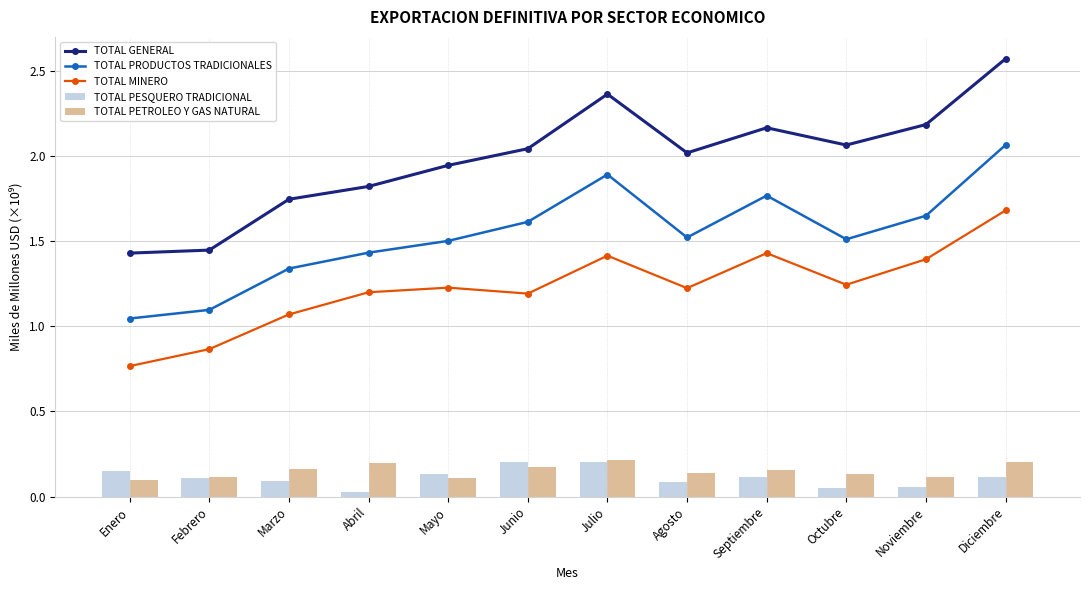

Is the value of TOTAL PESQUERO TRADICIONAL at Julio greater than the value of TOTAL MINERO at Junio?

No